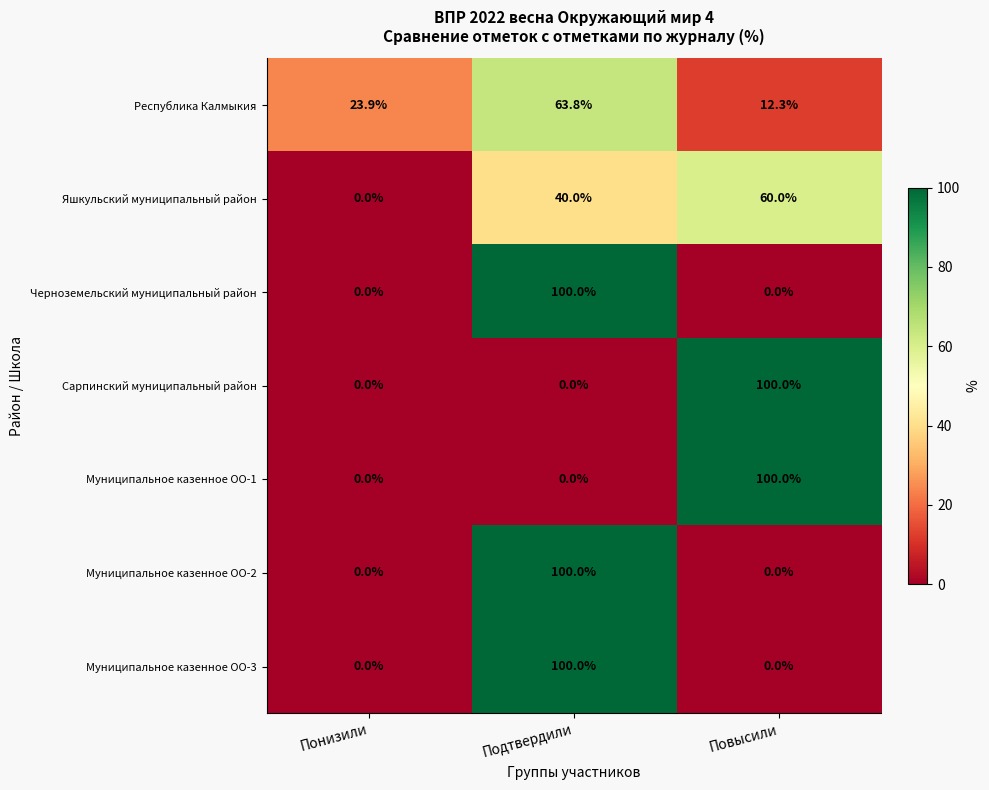

What is the greatest value displayed?

100.0